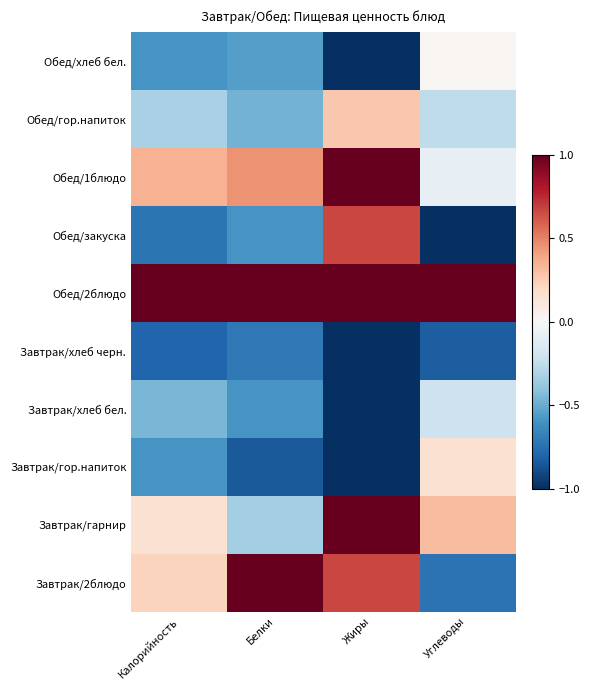

What is the minimum value shown in the chart?

-1.0